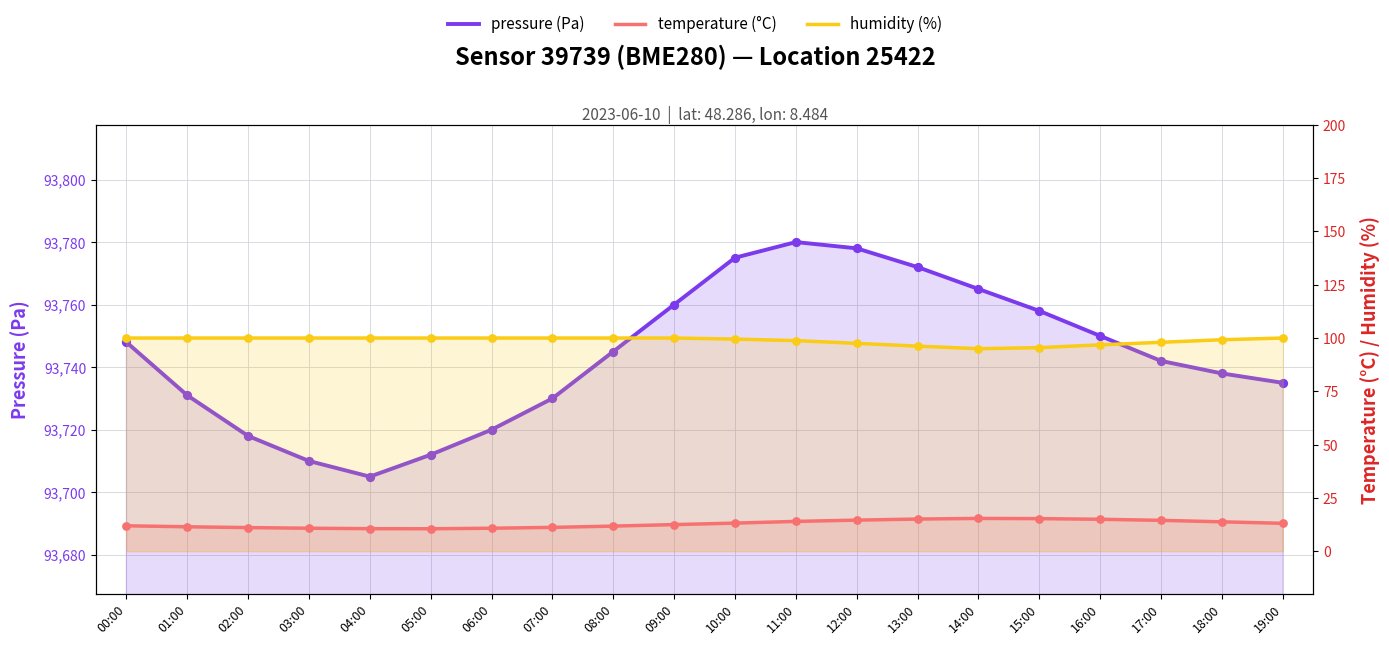

At how many categories does at least one series exceed 54018?

20